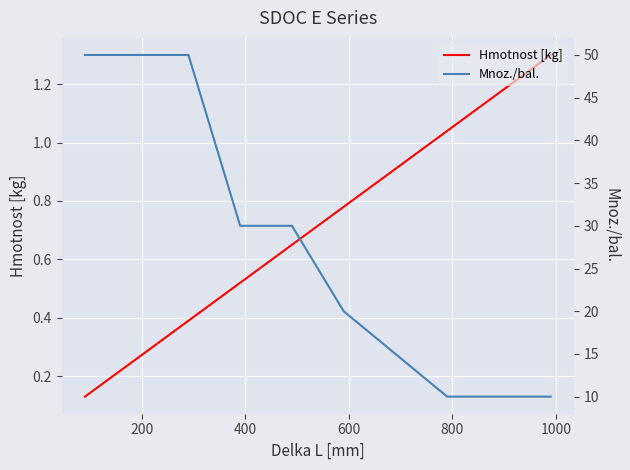

How many categories are shown in the chart?

8